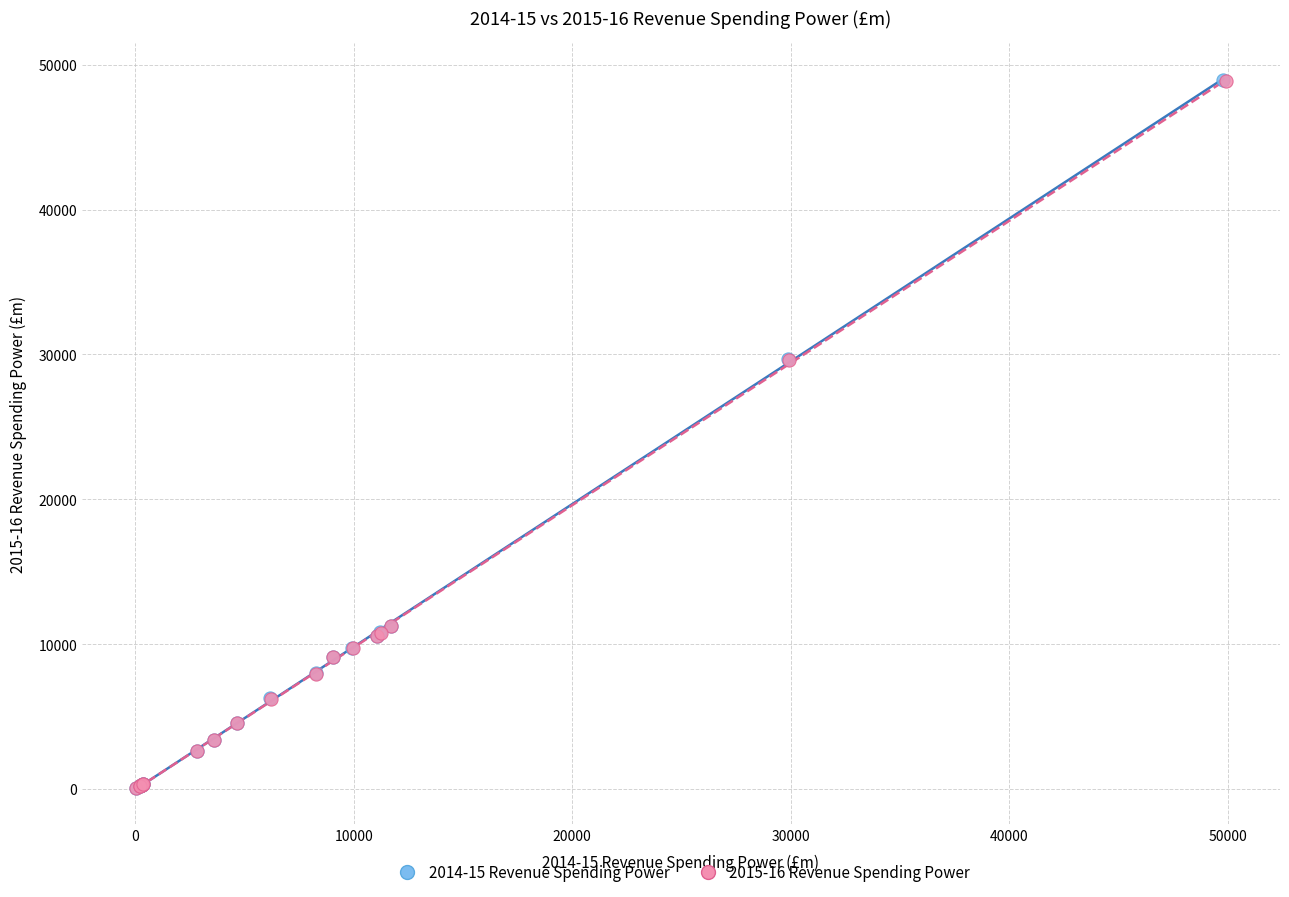

Which series has the largest Y range (max minus min)?

2014-15 Revenue Spending Power